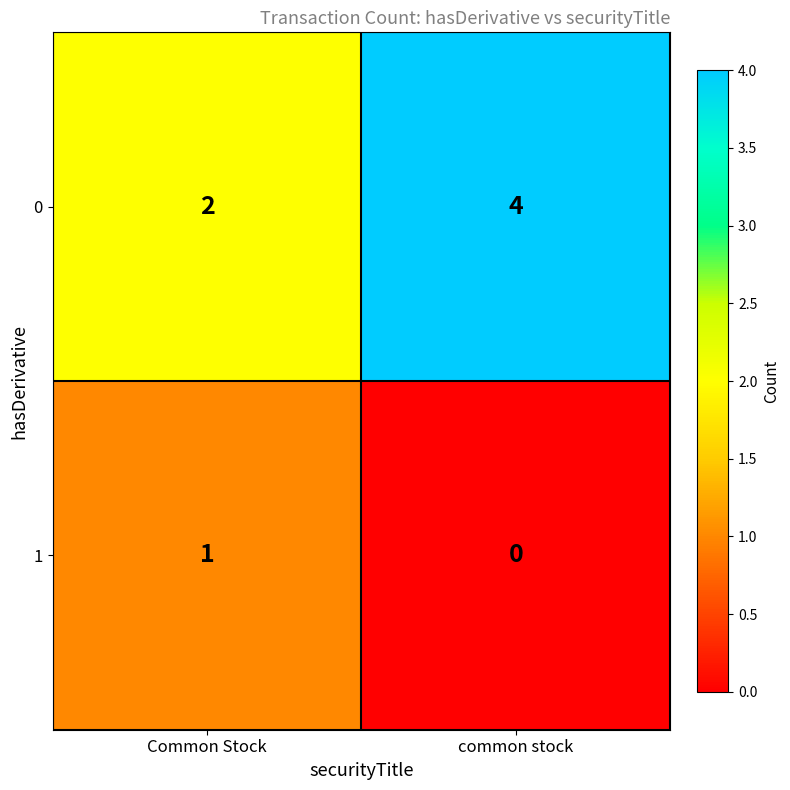

What is the spread (max minus min) of values at common stock?

4